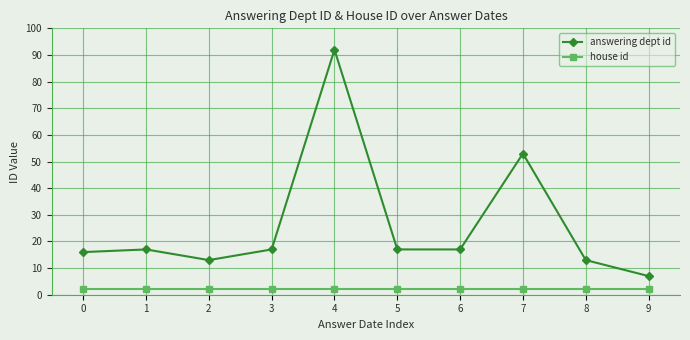

At how many categories does at least one series exceed 73?

1